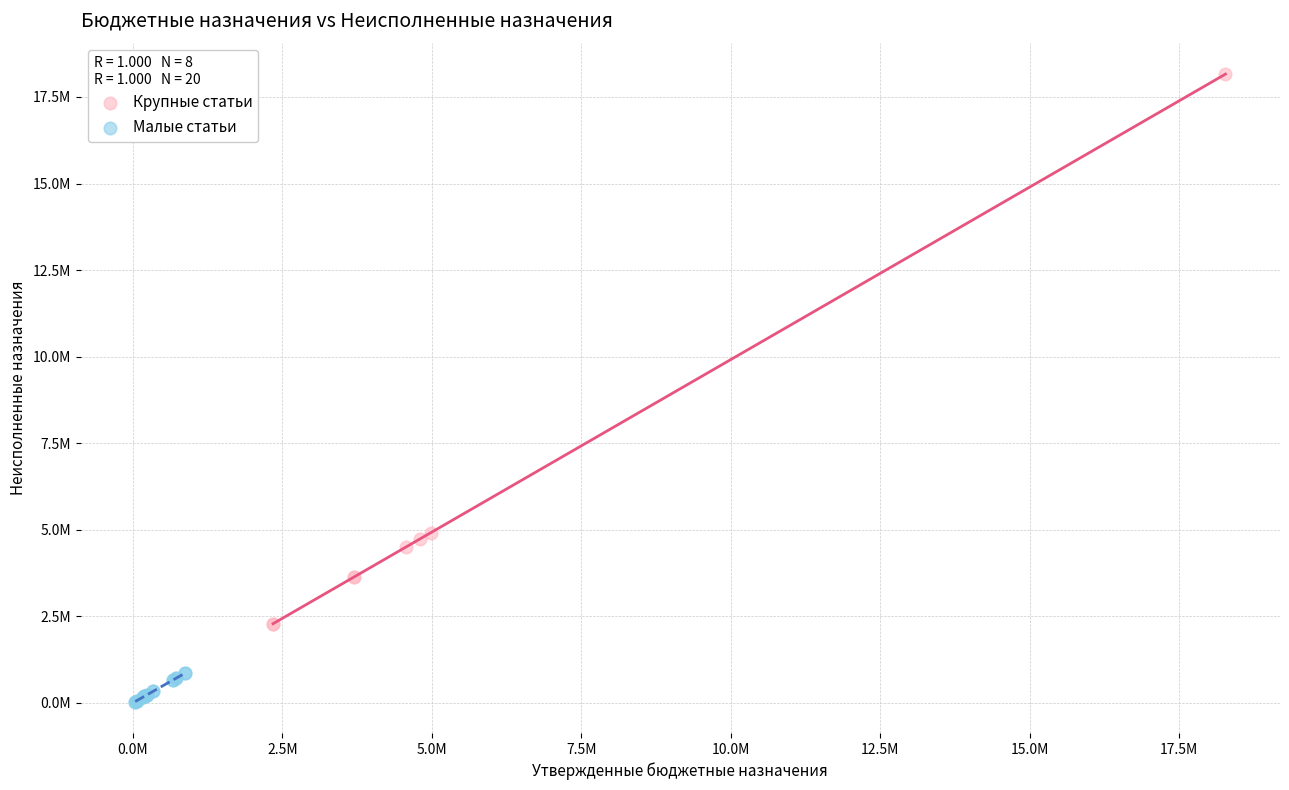

Which series has the widest spread of Y values?

Крупные статьи